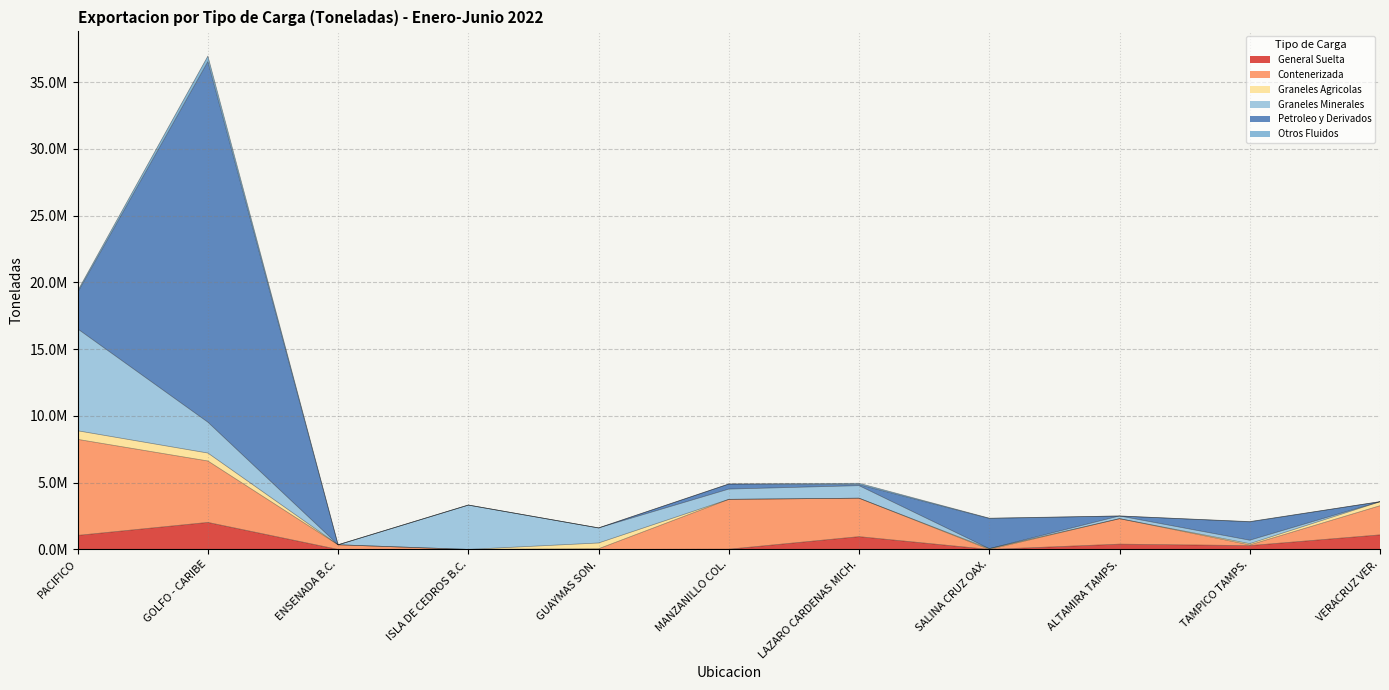

What is the difference between the second highest and second lowest values in the Otros Fluidos series?

121450